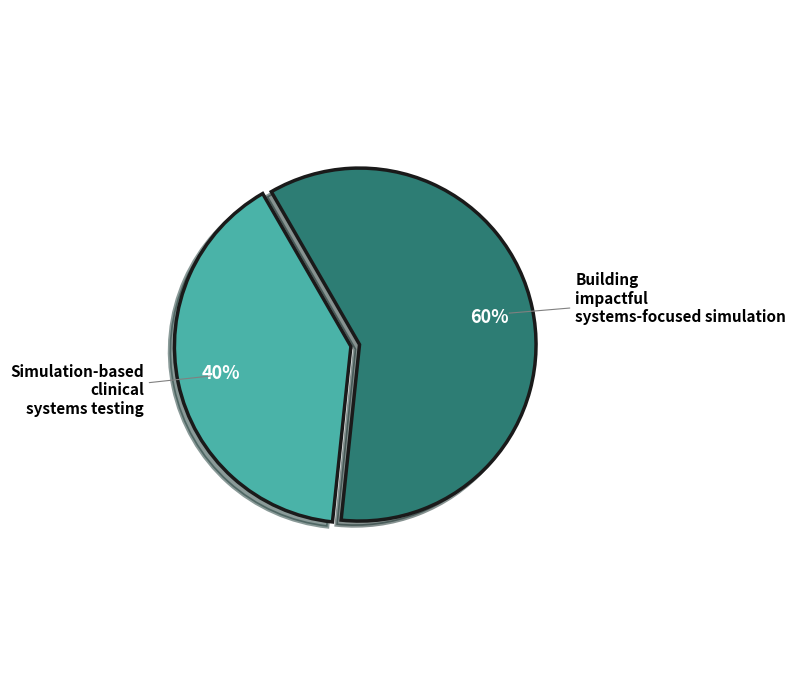

How many segments does this pie chart have?

2